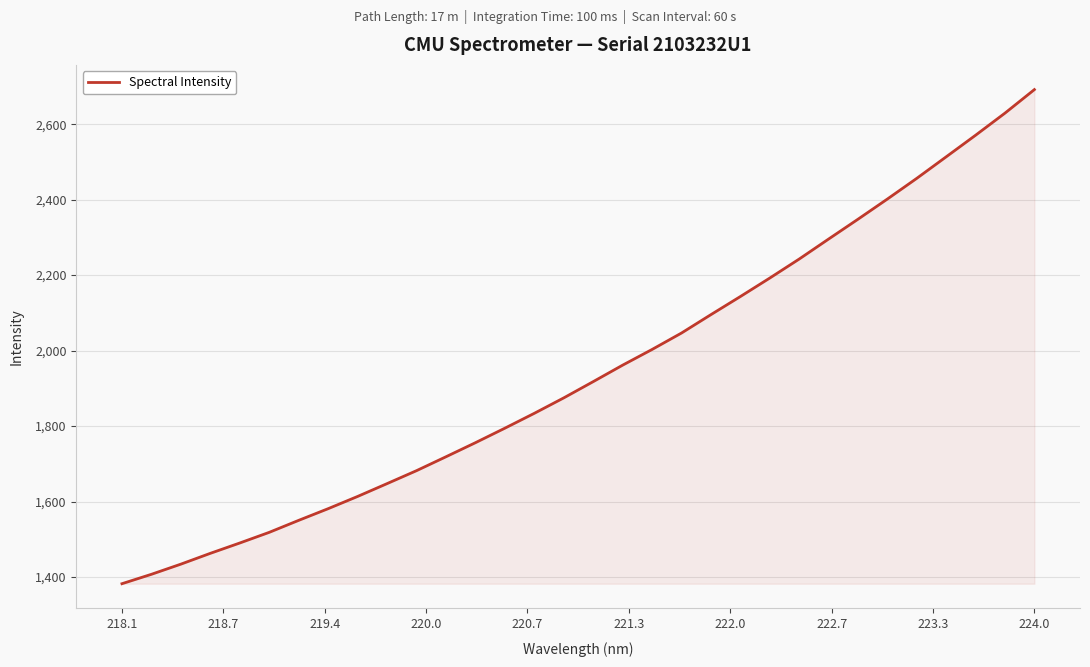

What is the difference between the maximum and minimum values?

1309.7